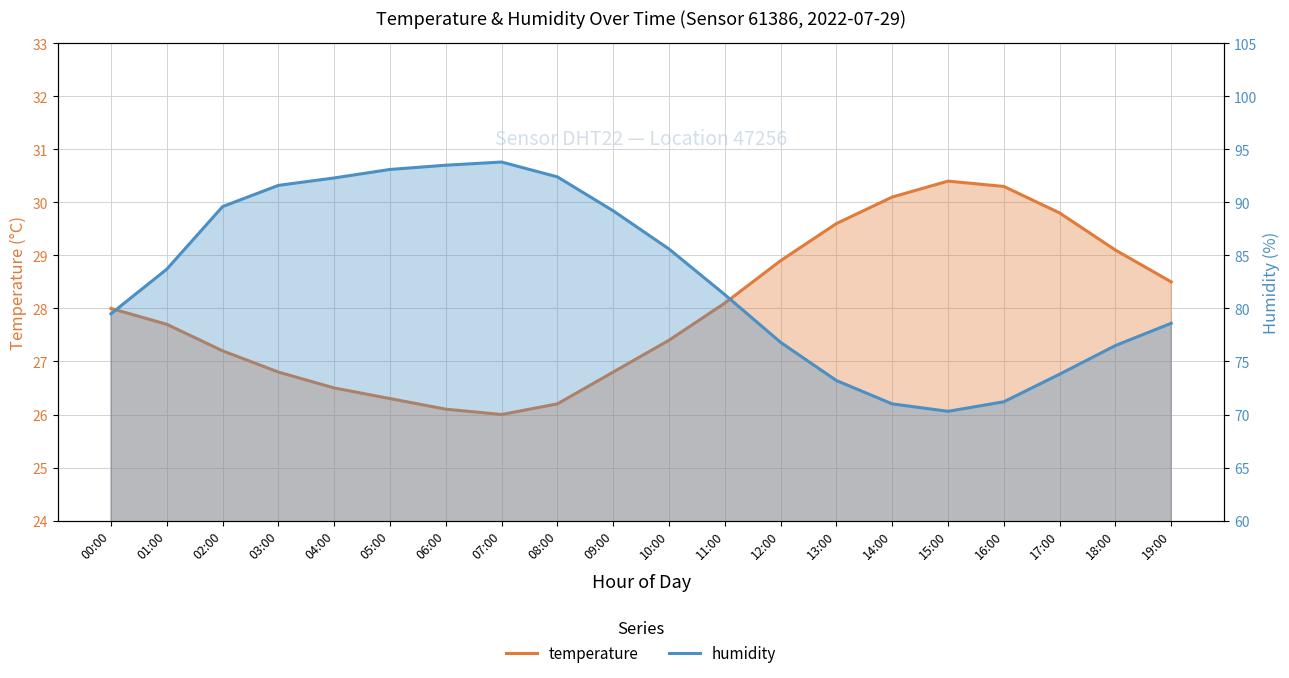

What value does the temperature series have at 05:00?

26.3